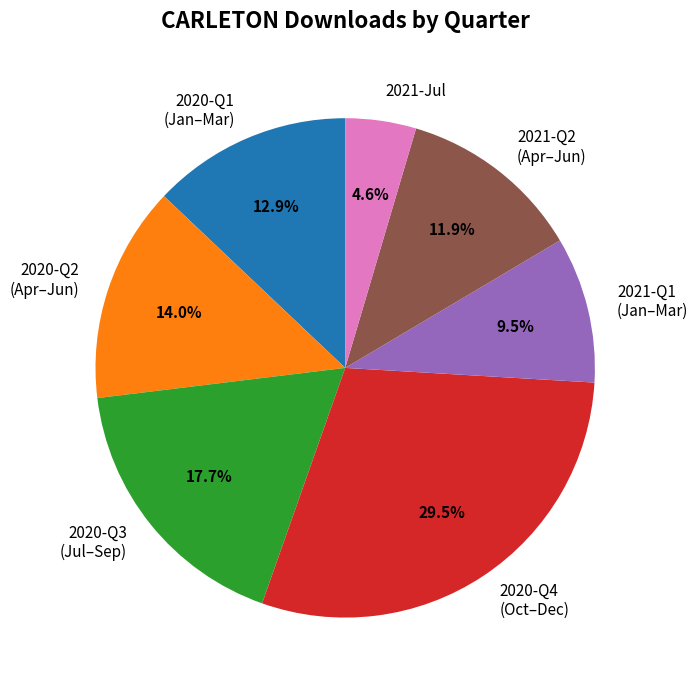

Which has a higher value, 2020-Q2 (Apr–Jun) or 2021-Q1 (Jan–Mar)?

2020-Q2 (Apr–Jun)